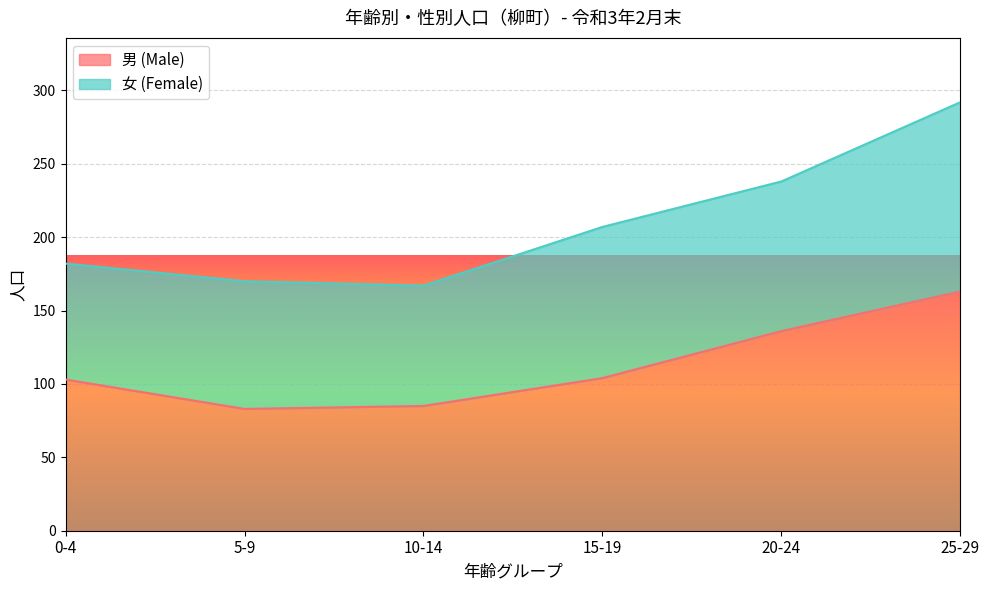

Reading left to right, what are all the values shown in this chart?

103	83	85	104	136	163